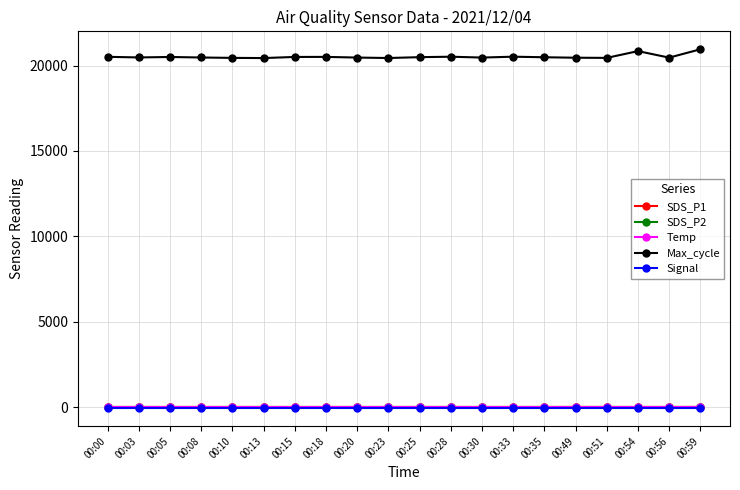

Which series has the largest range (max minus min)?

Max_cycle